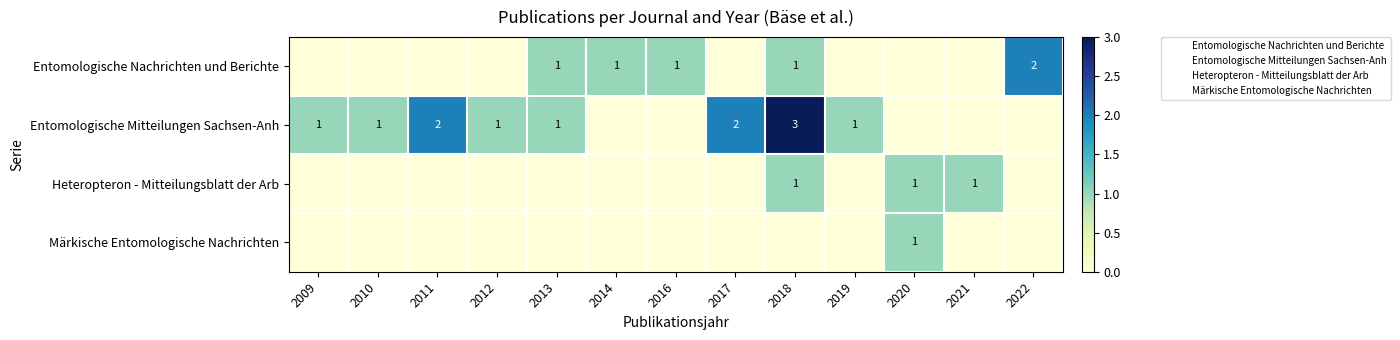

At which label does Entomologische Nachrichten und Berichte reach its minimum?

2009